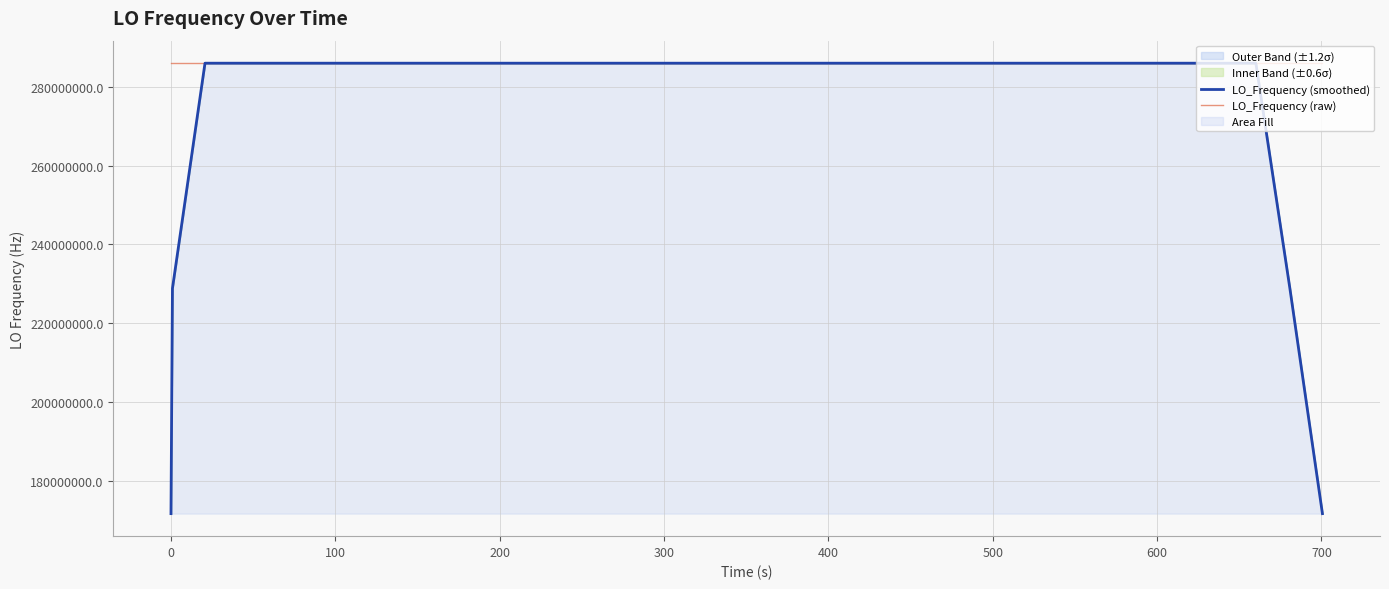

True or false: LO_Frequency (smoothed) has more than 1 points higher than both neighbors.

True